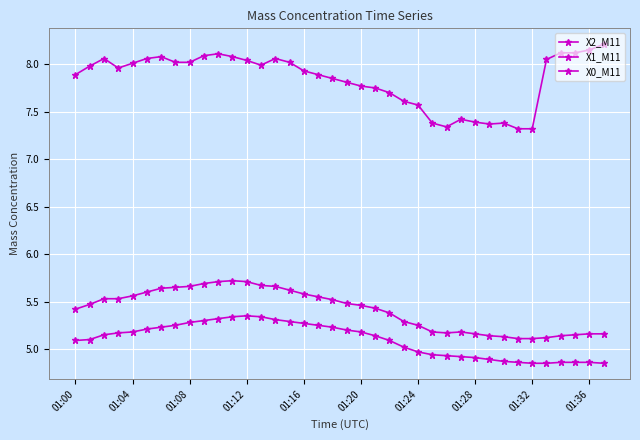

Count the number of categories in the chart.

38